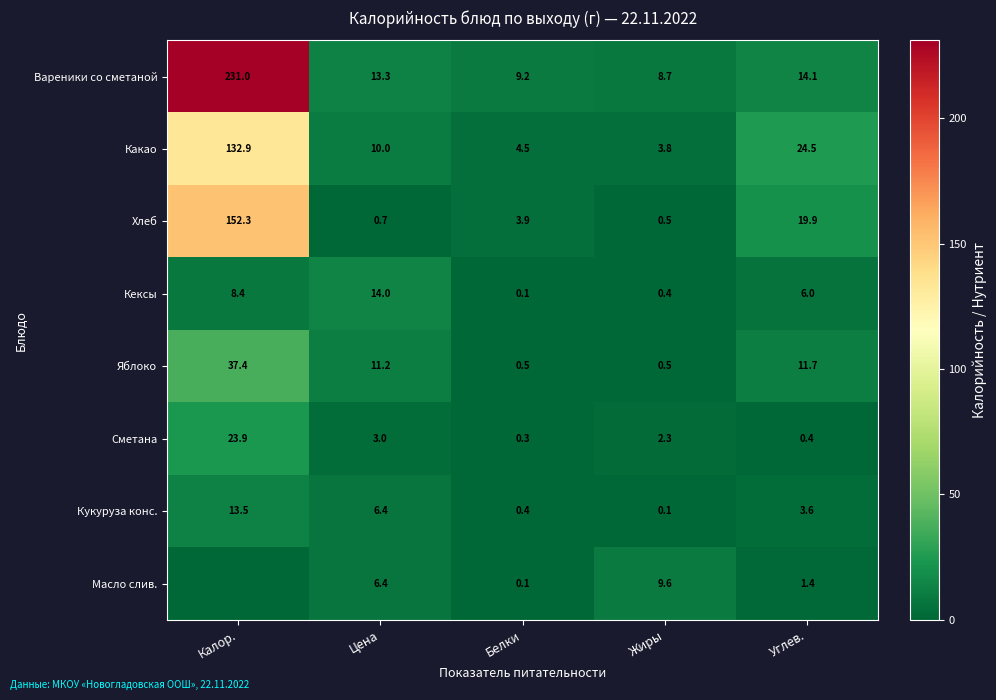

How many series are shown in this chart?

8